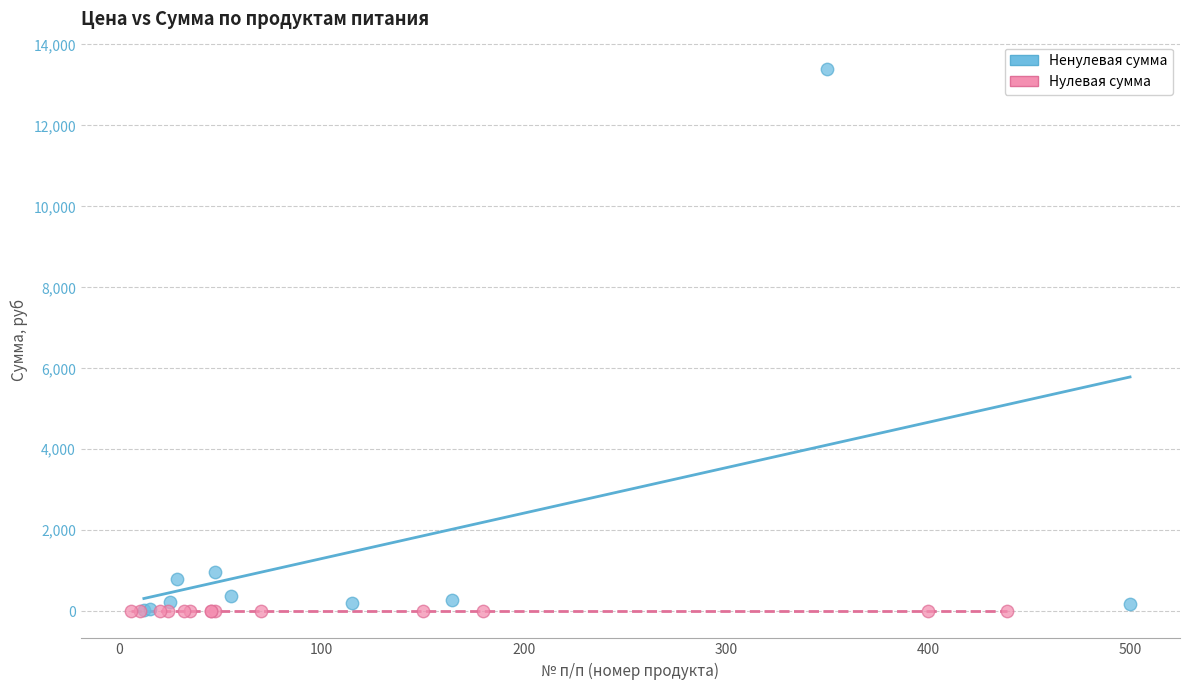

What are all the series names shown in the legend?

Ненулевая сумма, Нулевая сумма